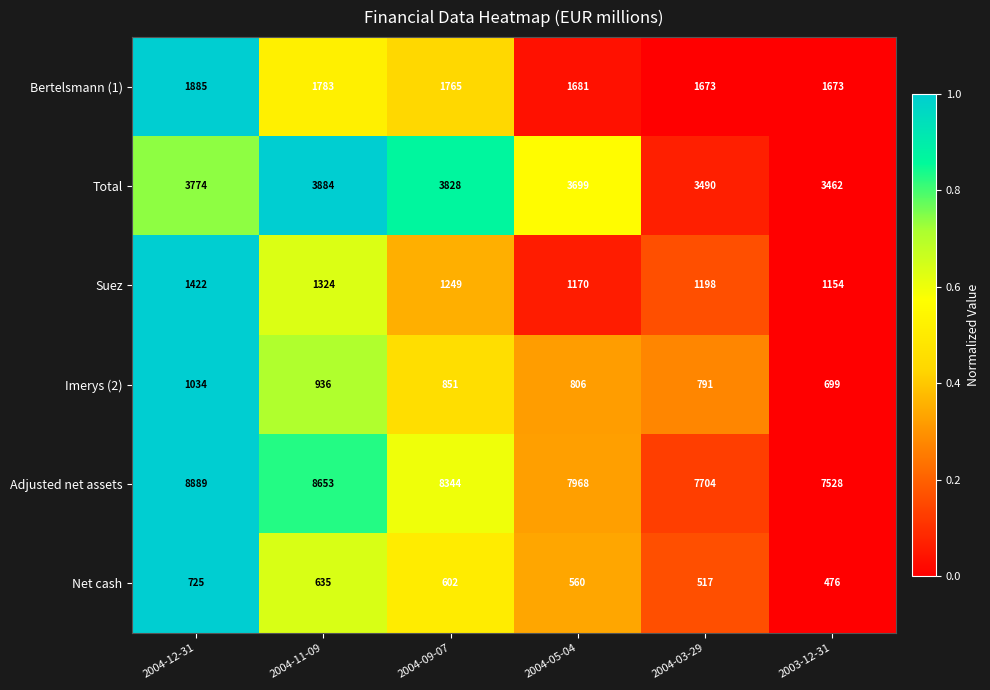

Between 2004-12-31 and 2004-09-07, which series saw the biggest shift?

Adjusted net assets